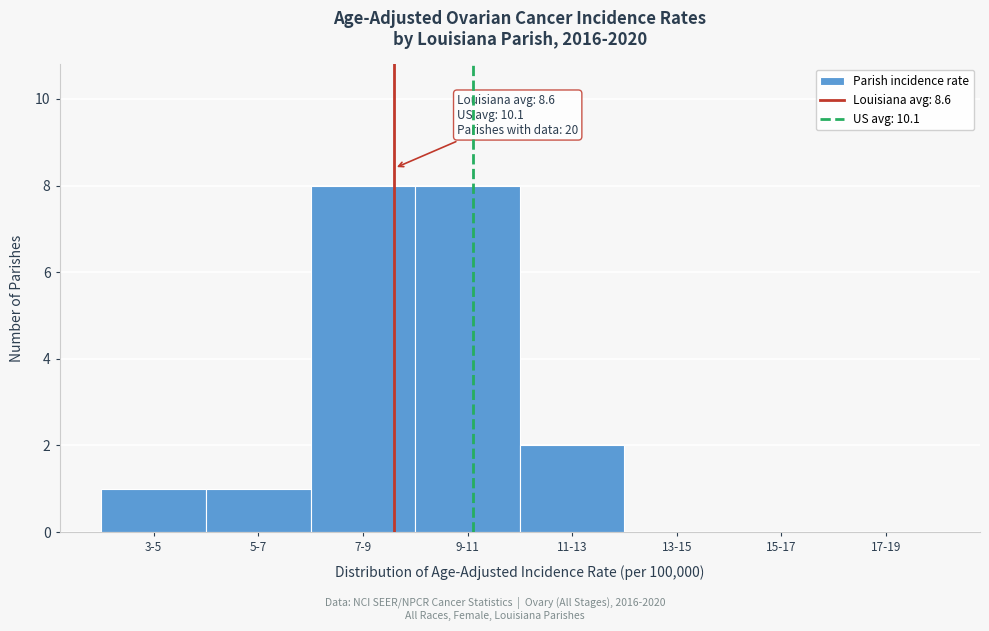

Reading right to left, list all the values displayed in this chart.

17-19=0	15-17=0	13-15=0	11-13=2	9-11=8	7-9=8	5-7=1	3-5=1